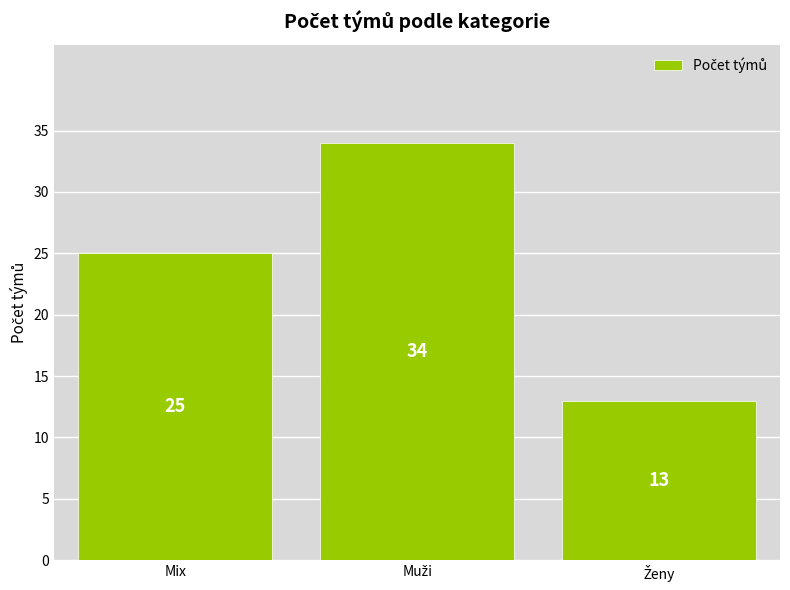

How many bars are there in total?

3